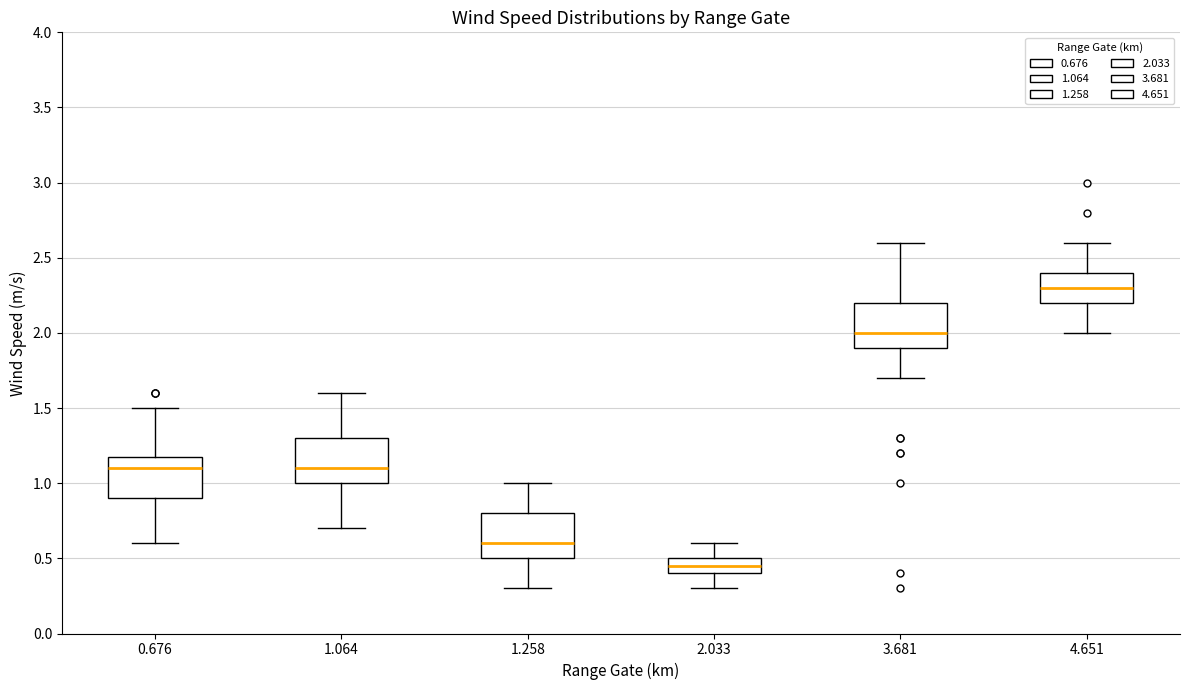

Where does the upper whisker of the box at x = 1.258 end on the y-axis? The values are not printed on the chart, so give them approximately, as read against the axis.

1.00